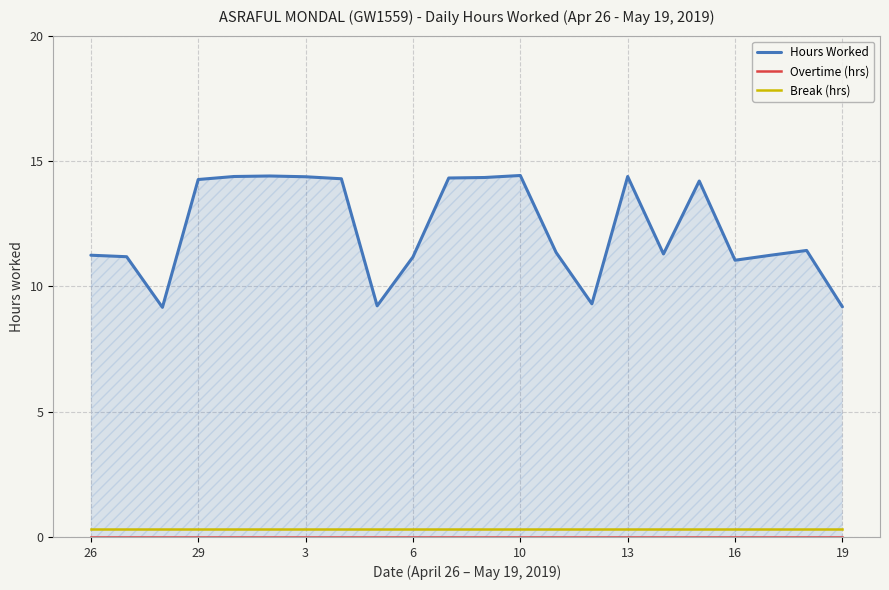

What is the sum of the Break (hrs) values at 16 and 14?

0.6